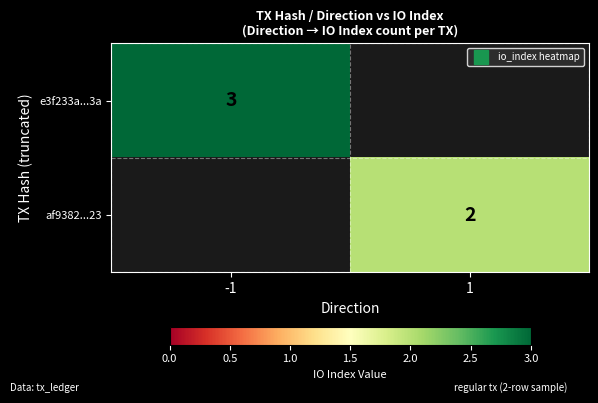

What is the greatest value displayed?

3.0